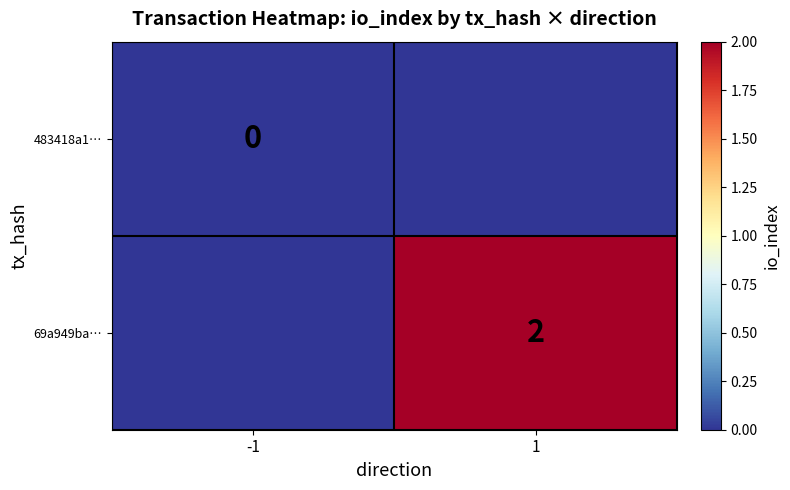

The 69a949ba… series shows 1 at 1. True or false?

False